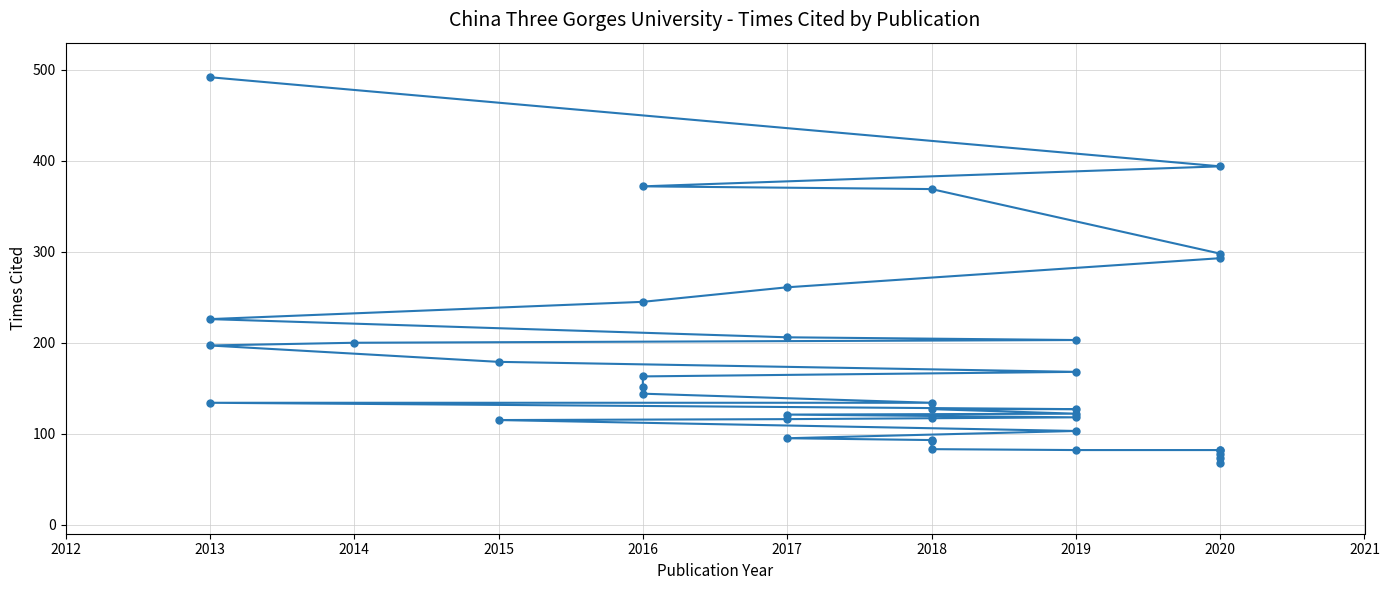

Is it true that the value at 2018 is 560?

False